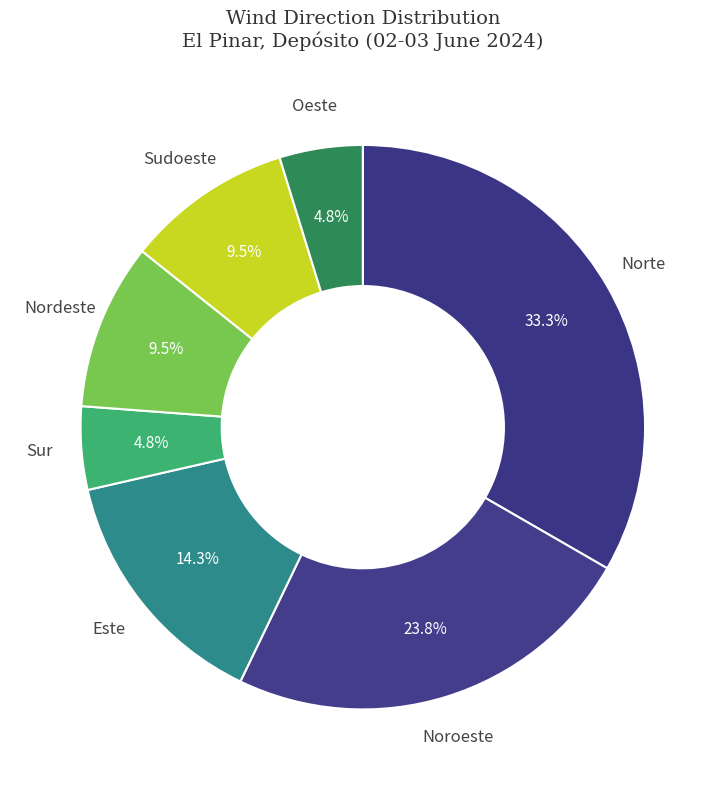

How many slices are in this pie chart?

7